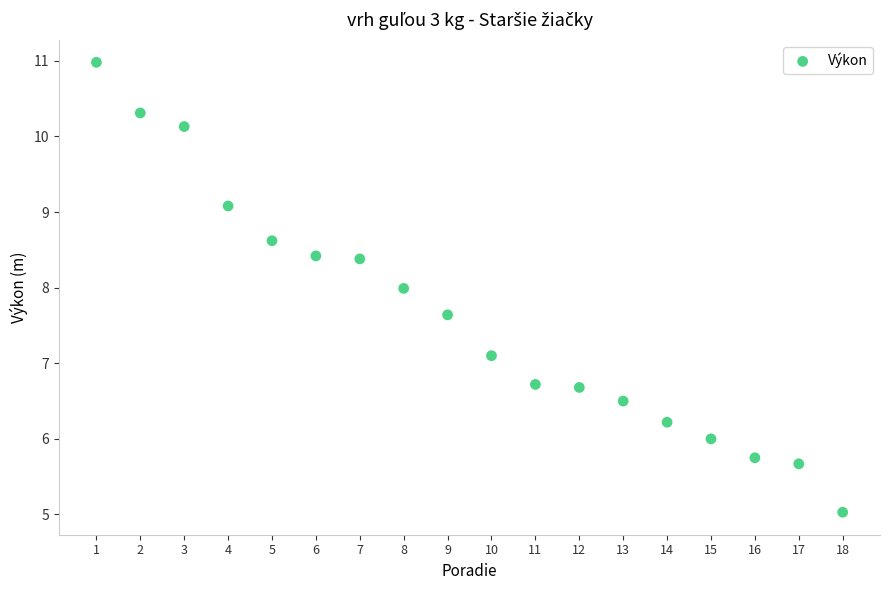

What is the range of X values (max minus min)?

17.0